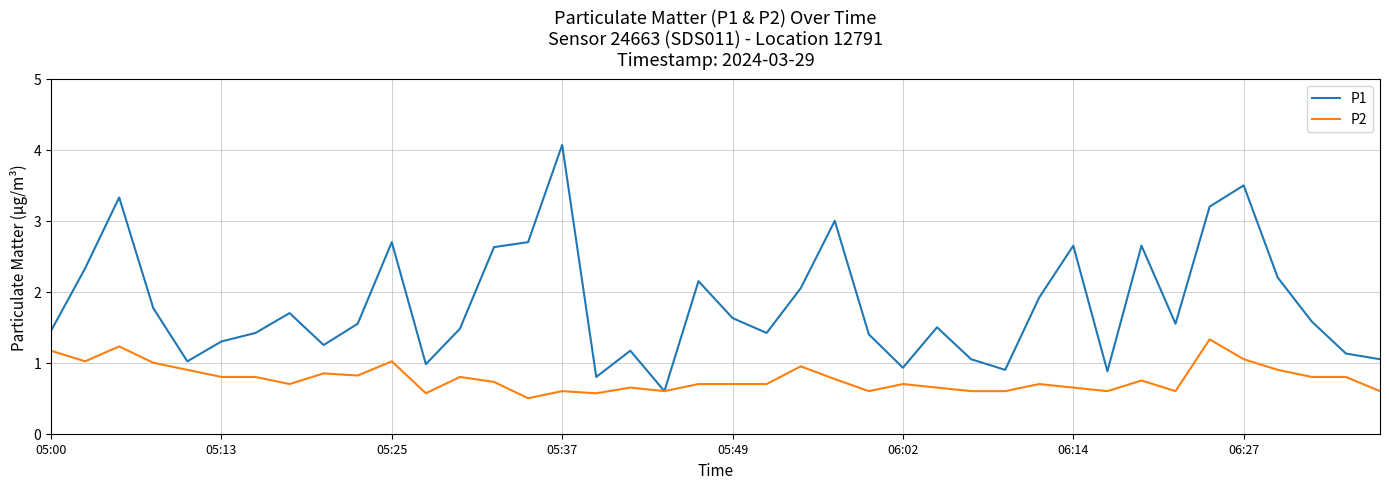

How many interior local peaks does the P1 series have?

11